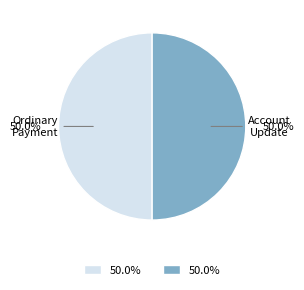

What percentage do Ordinary Payment and Account Update together represent?

100.0%